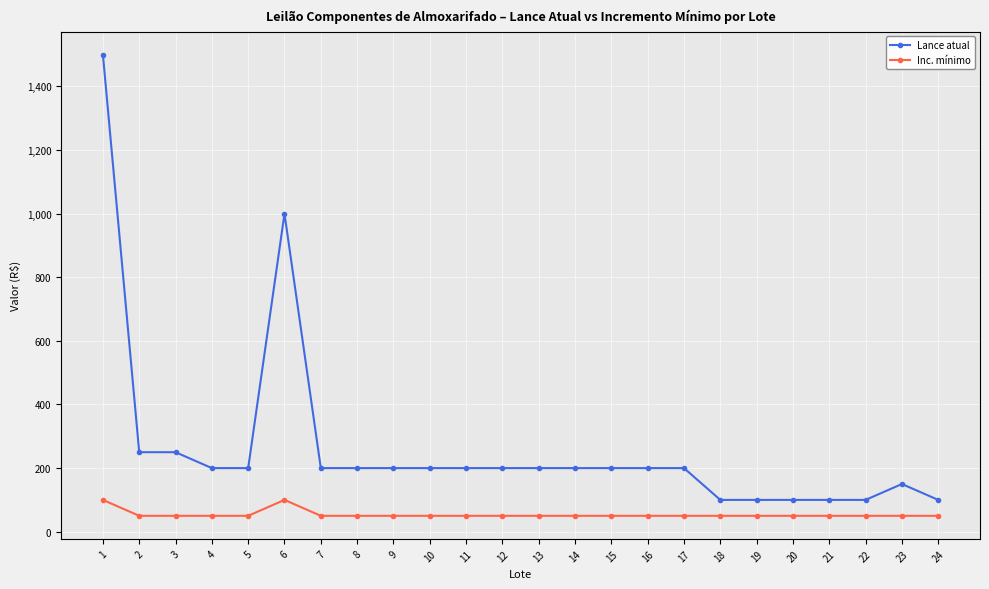

Which series changed the most between 13 and 24?

Lance atual